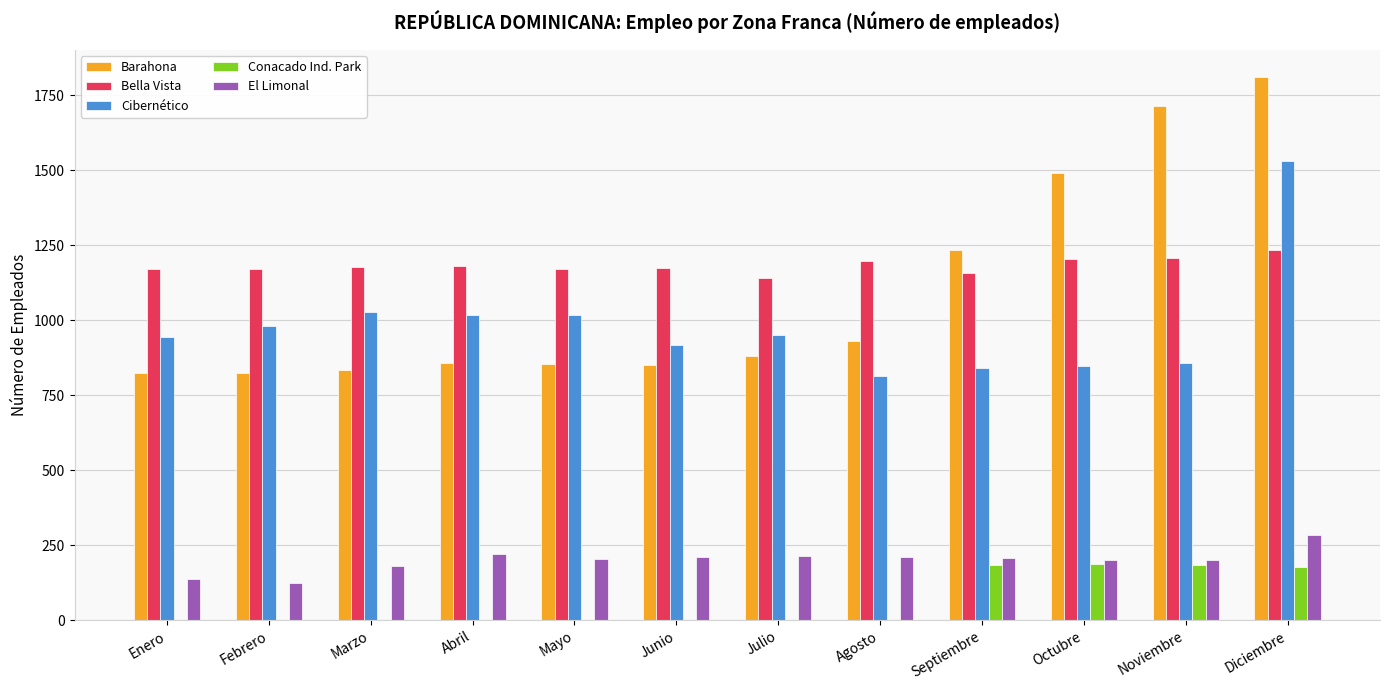

What is the sum of all Cibernético values?

11750